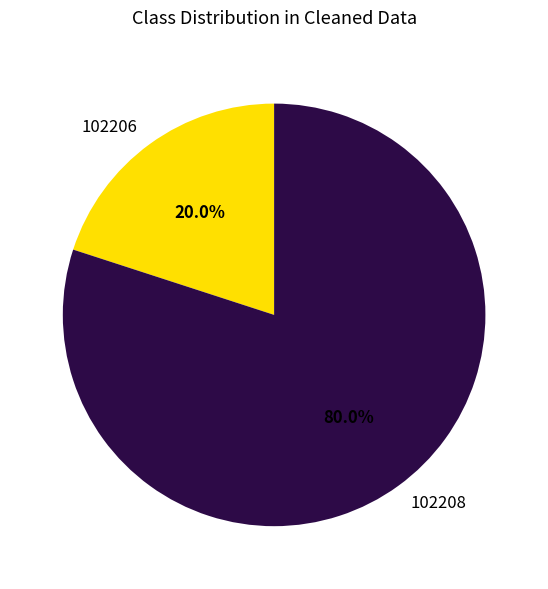

What percentage is the 102206 slice, to the nearest percent?

20%